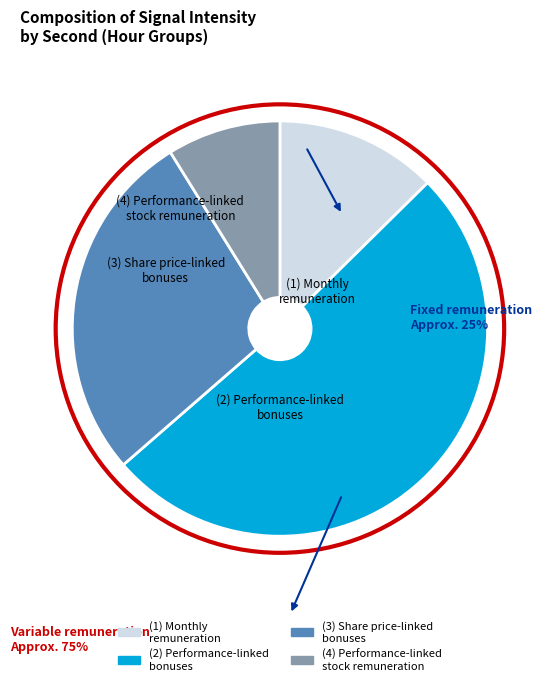

Count the number of slices in the pie.

4